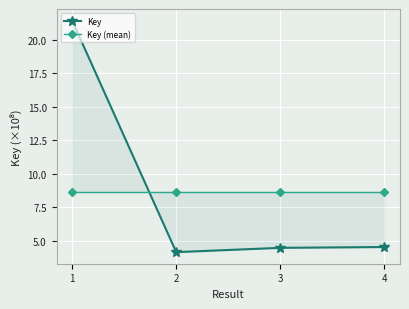

What is the total value across all series at 2?

12.8